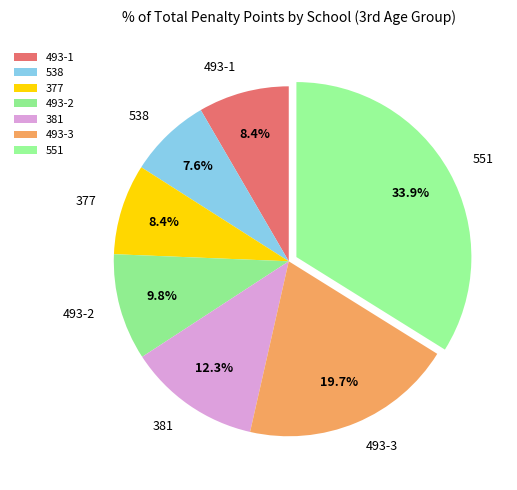

The 377 slice represents 8% of the pie. True or false?

True